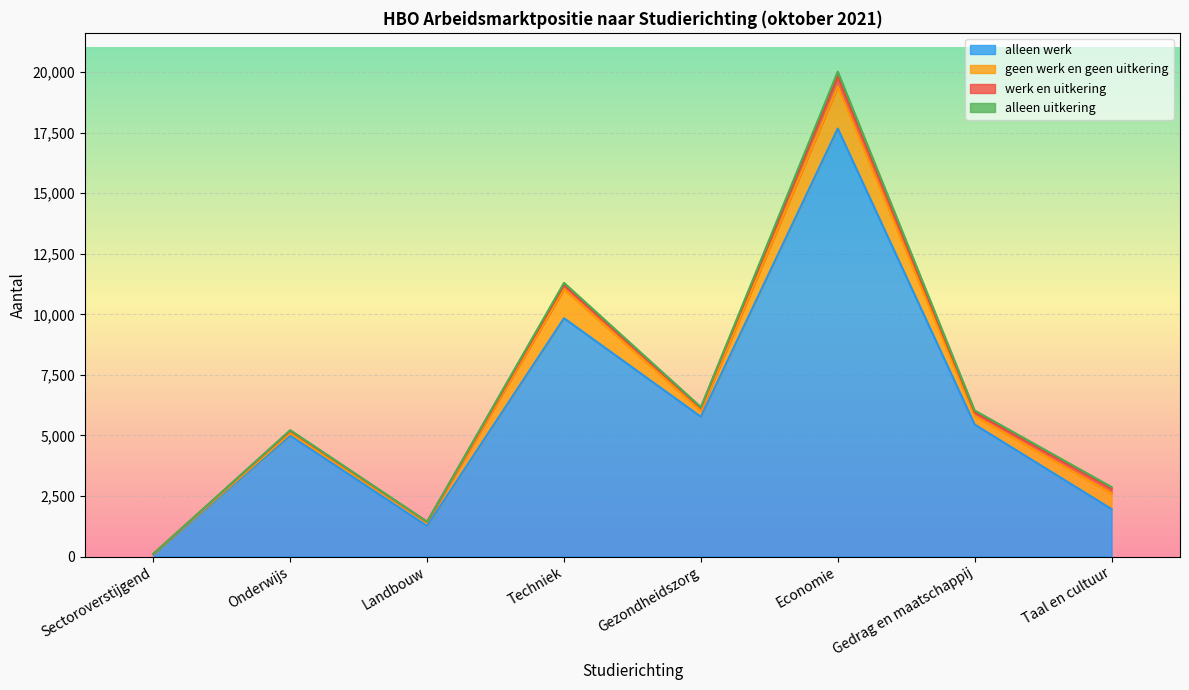

True or false: alleen uitkering and alleen werk intersect in this chart.

False